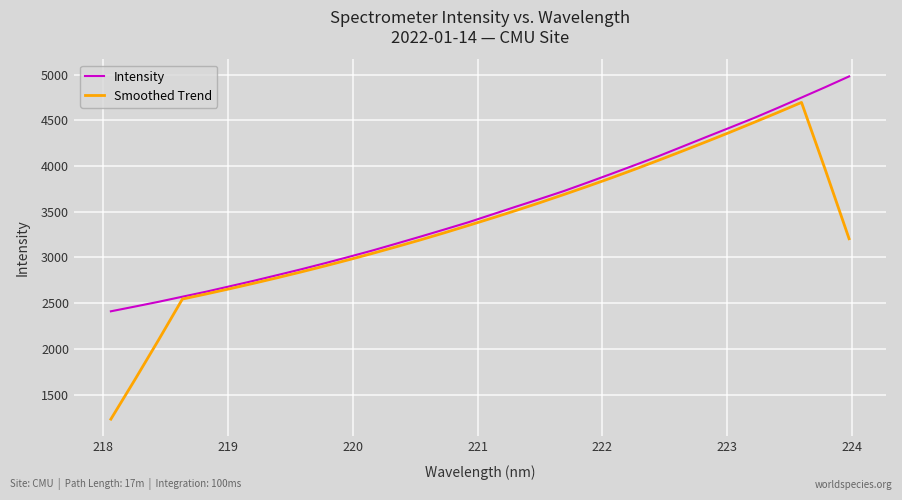

Which series has the widest spread of values?

Smoothed Trend